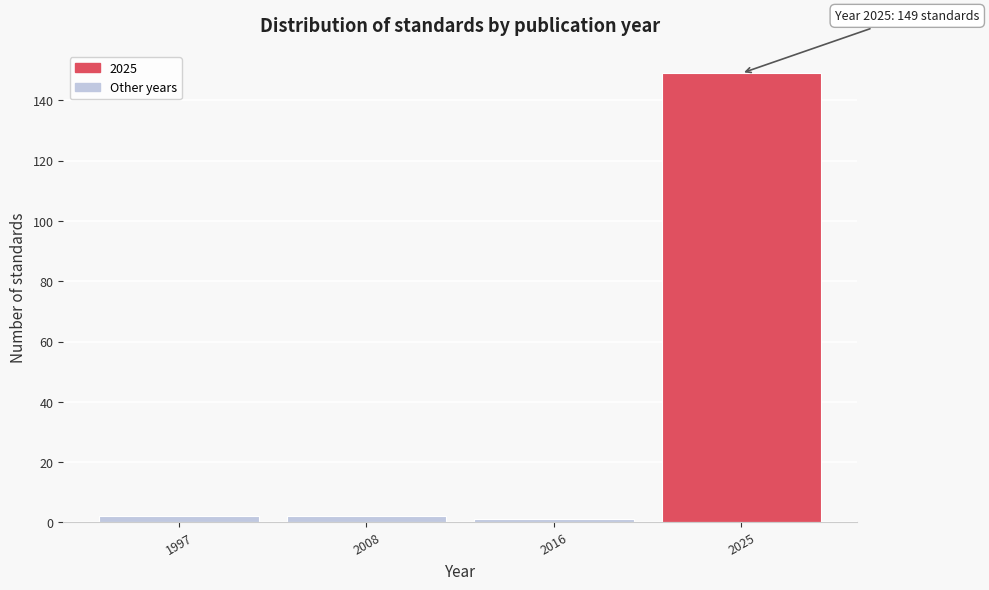

Reading left to right, transcribe all the data shown in this chart.

1997=2	2008=2	2016=1	2025=149